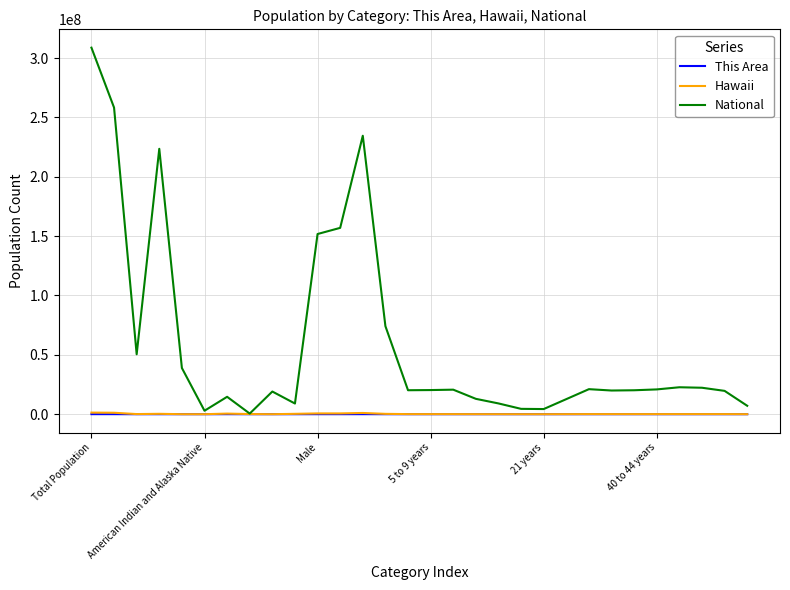

At how many categories does at least one series exceed 294878868?

1